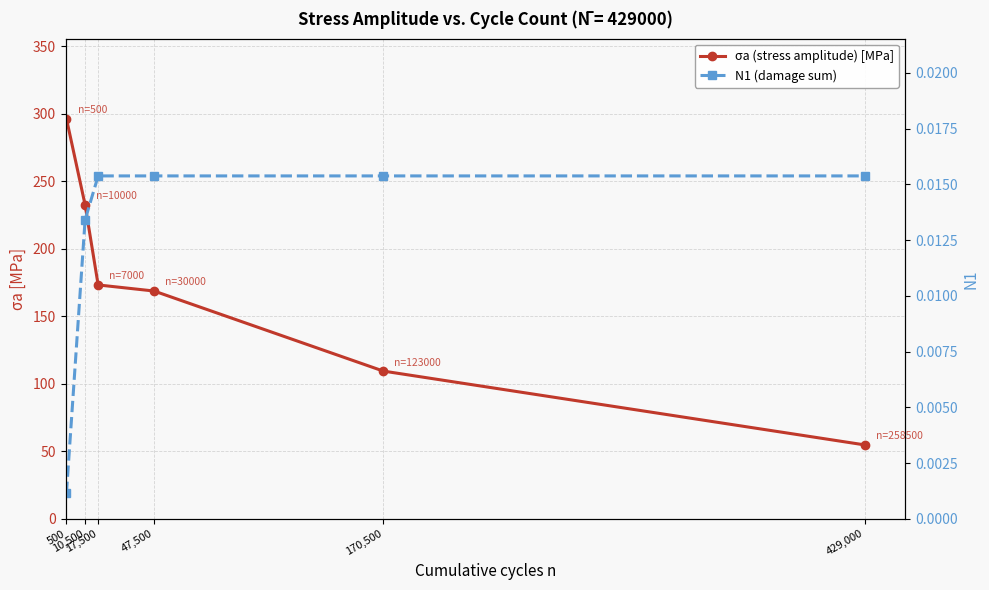

Is it true that σa (stress amplitude) [MPa] equals 191.7 at 170,500?

False